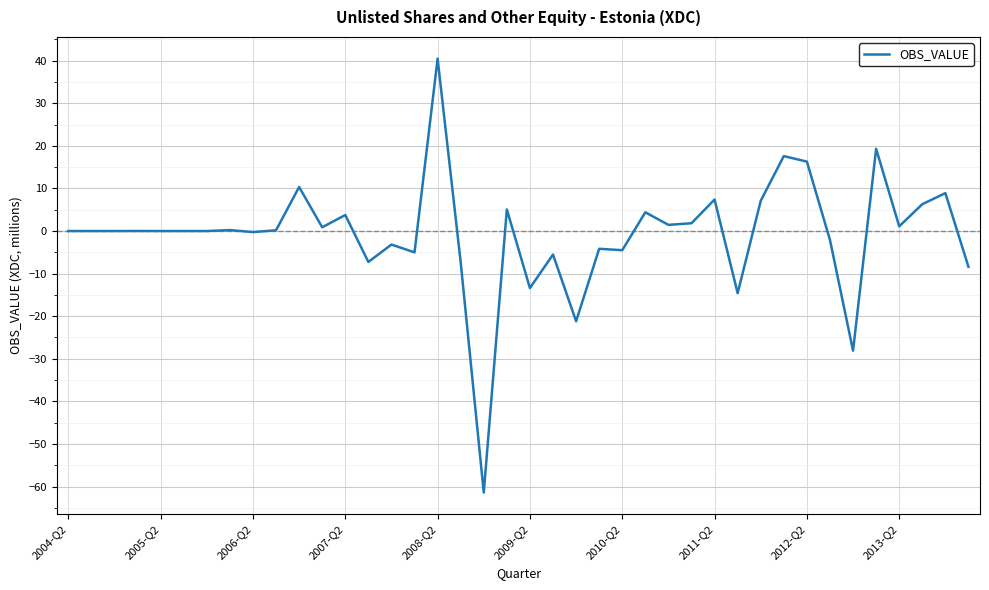

What is the maximum value shown in the chart?

40.5